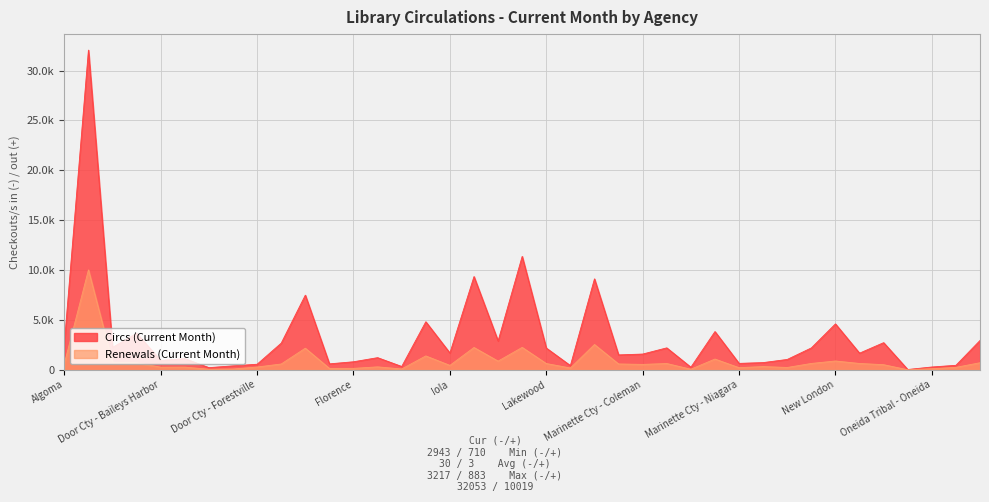

What is the difference between the maximum and minimum values in the Circs (Current Month) series?

32023